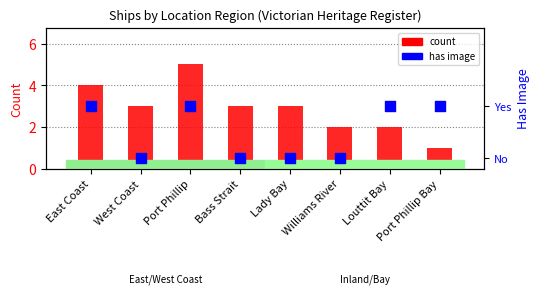

At how many categories does at least one series exceed 3?

2